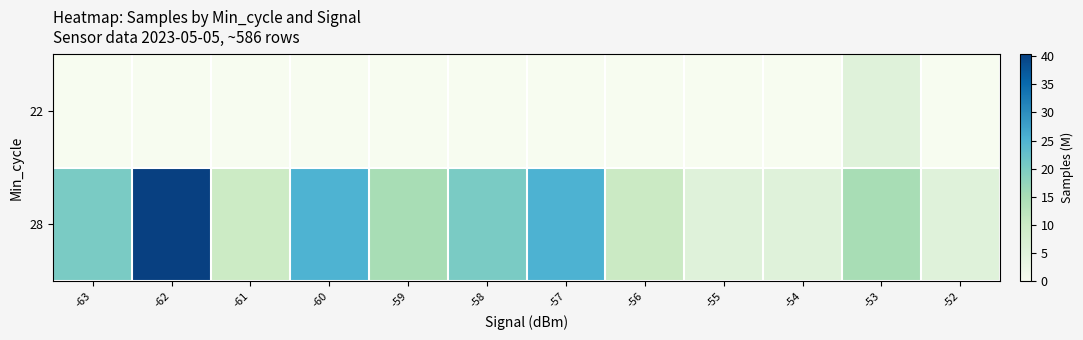

Which label corresponds to the smallest value in the chart?

-63